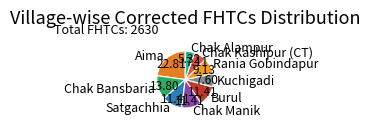

What is the largest slice in the pie chart?

Aima